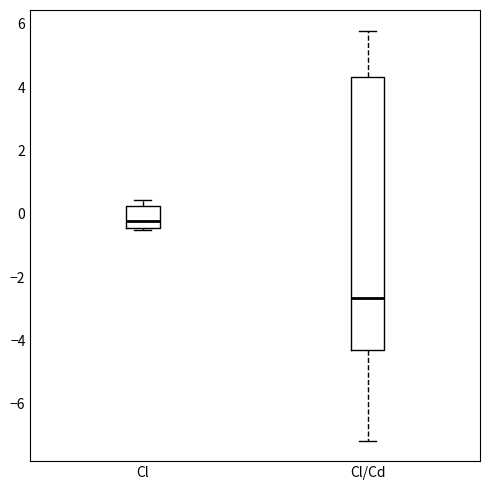

Where does the median line of the box for Cl/Cd sit on the y-axis? The values are not printed on the chart, so give them approximately, as read against the axis.

-2.6